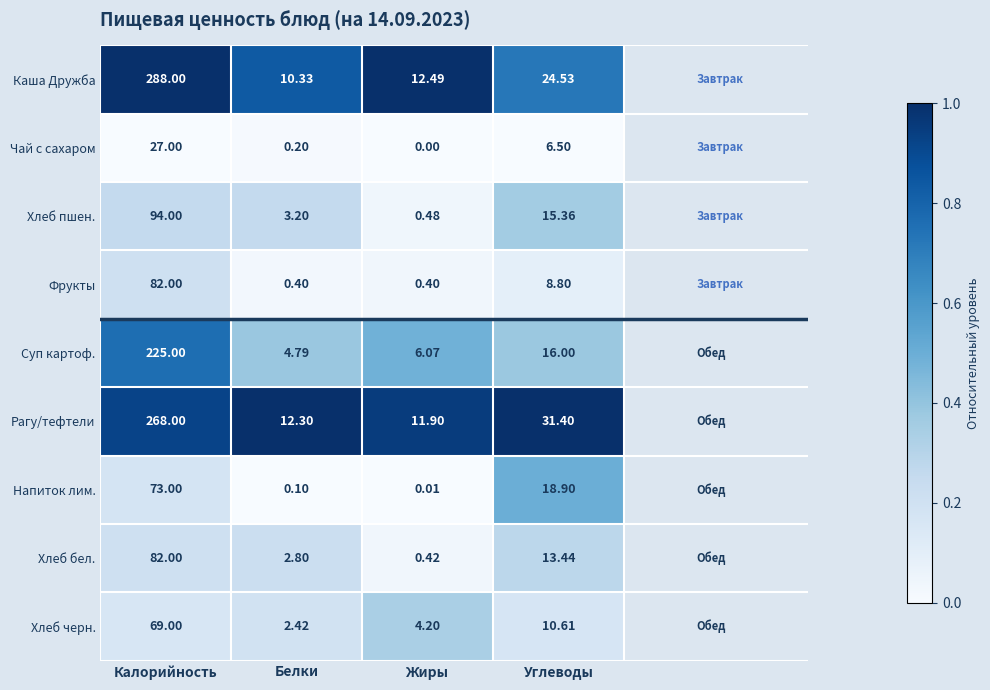

How many data points does each series have?

4